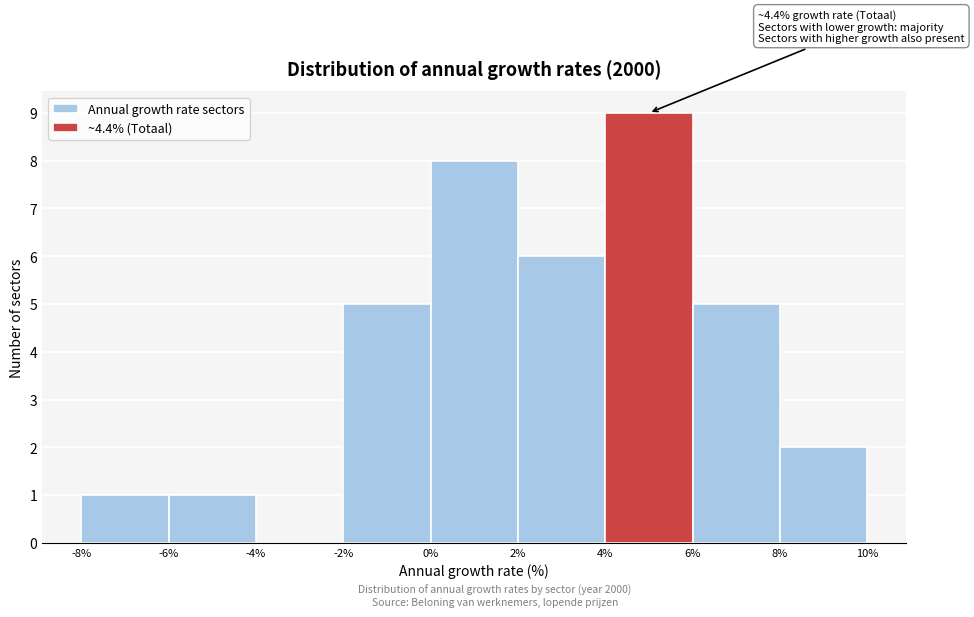

Which range on the x-axis has the tallest bar?

4% to 6%